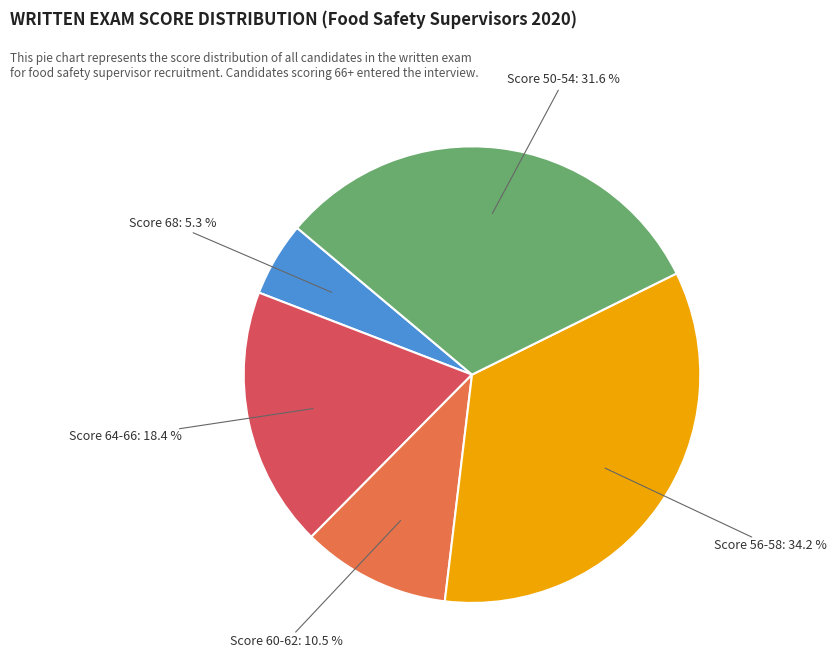

What is the ratio of the value at Score 68: 5.3 % to the value at Score 64-66: 18.4 %?

0.3